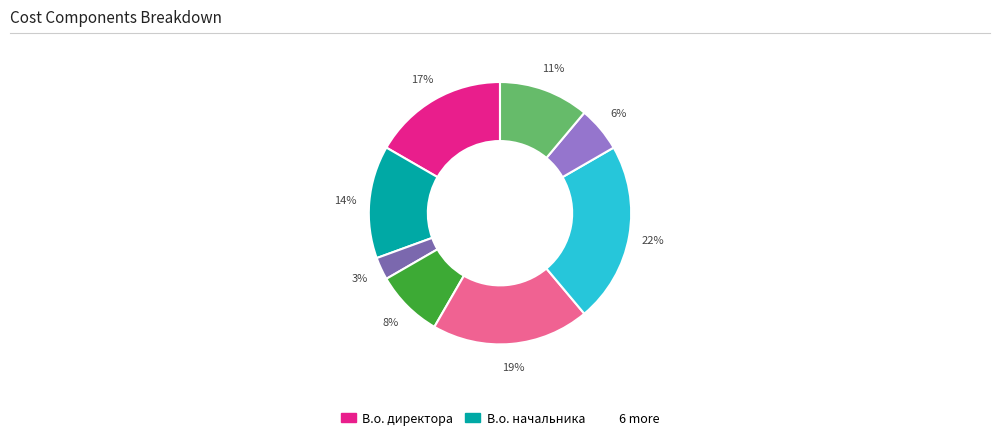

Does any single category account for the majority?

No